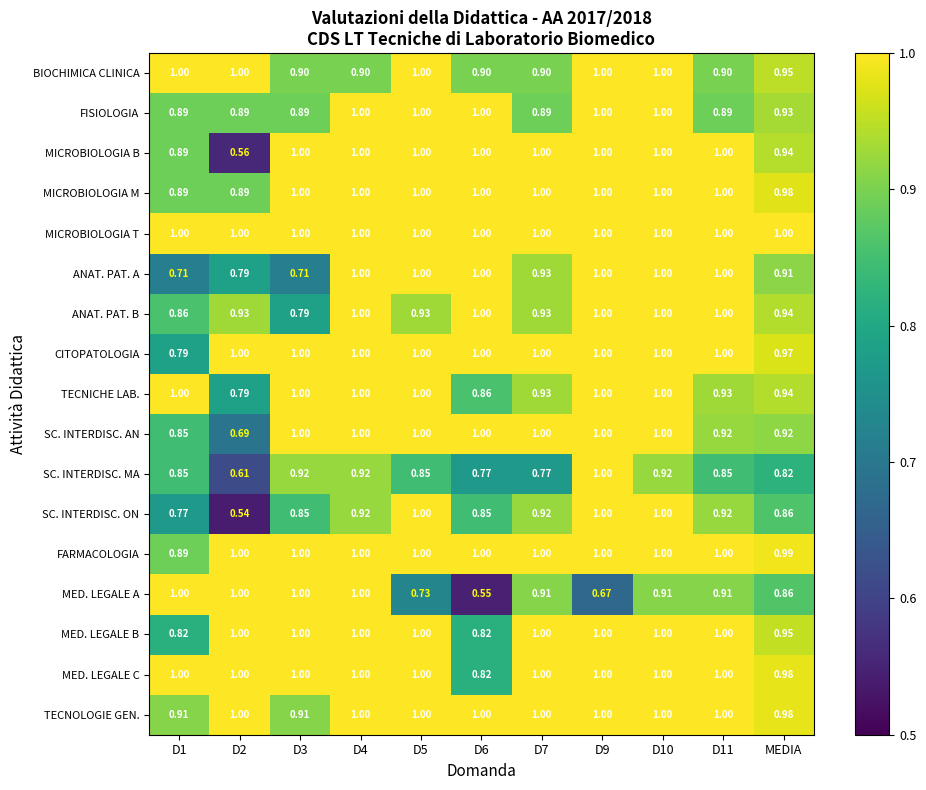

At which category is the sum across all series the highest?

D10